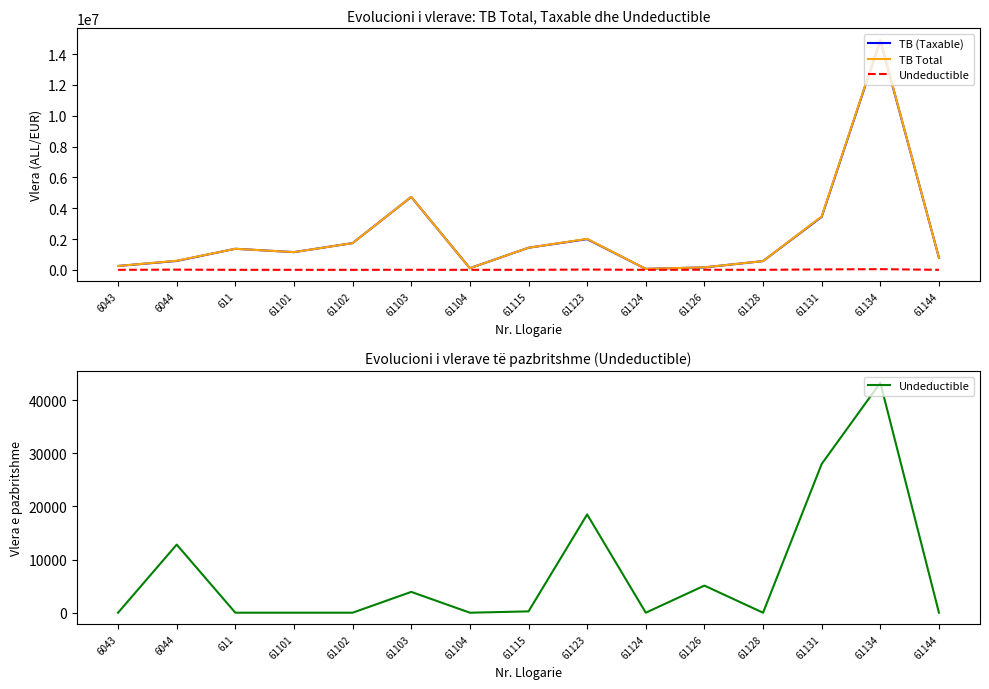

Rank the series by their maximum value, from highest to lowest.

TB Total, TB (Taxable), Undeductible